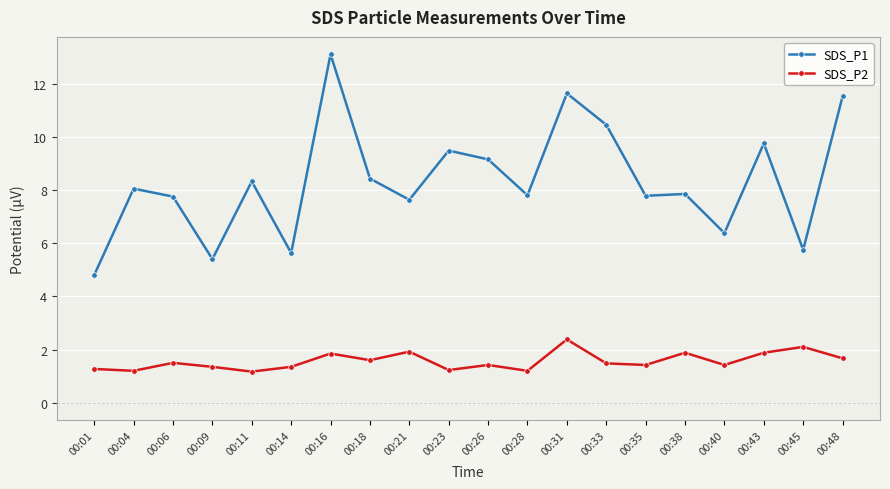

Which category has the highest value across all series?

00:16